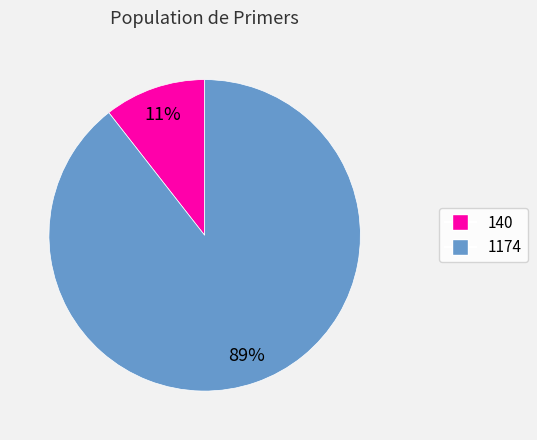

Is it true that 140 is 11% of the pie?

True